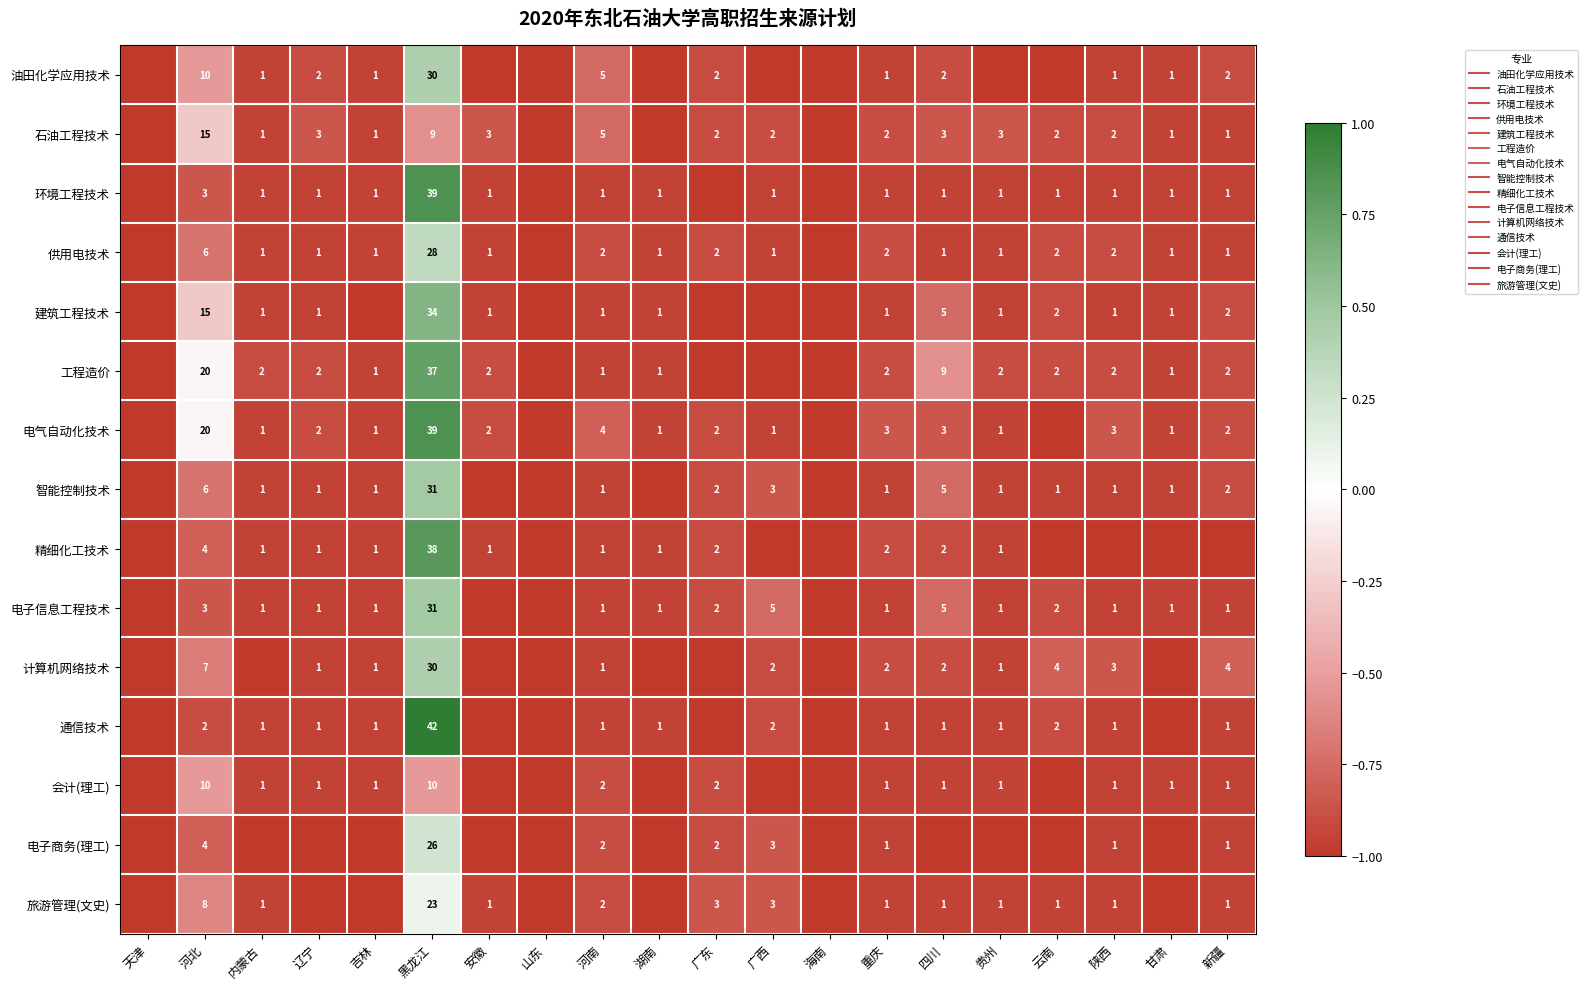

How many negative values does the 精细化工技术 series have?

19